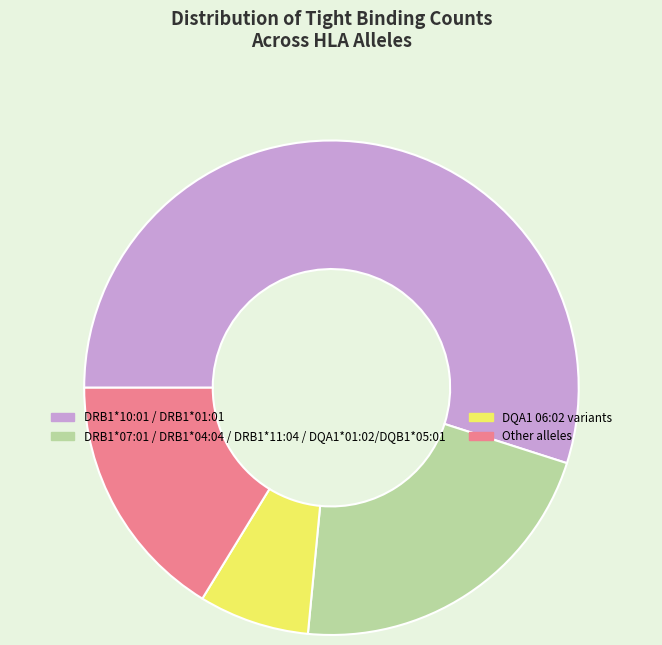

Is there a majority slice in this chart?

Yes